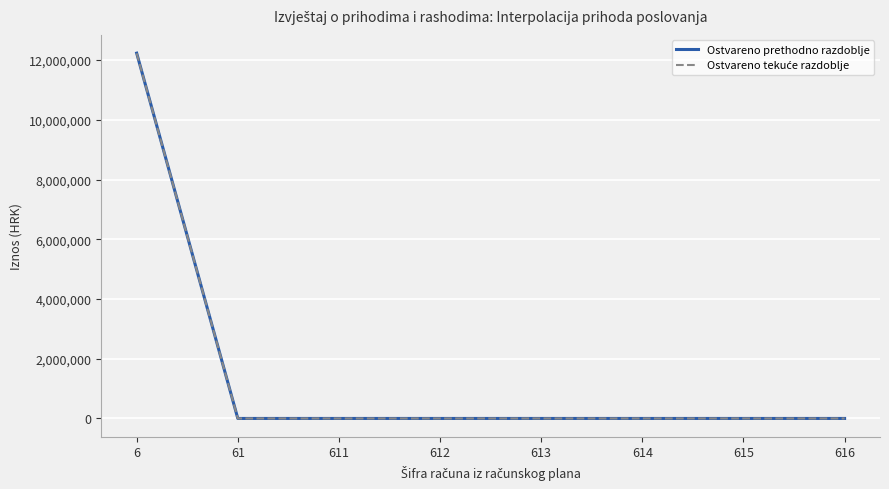

At which category is the sum across all series the highest?

6